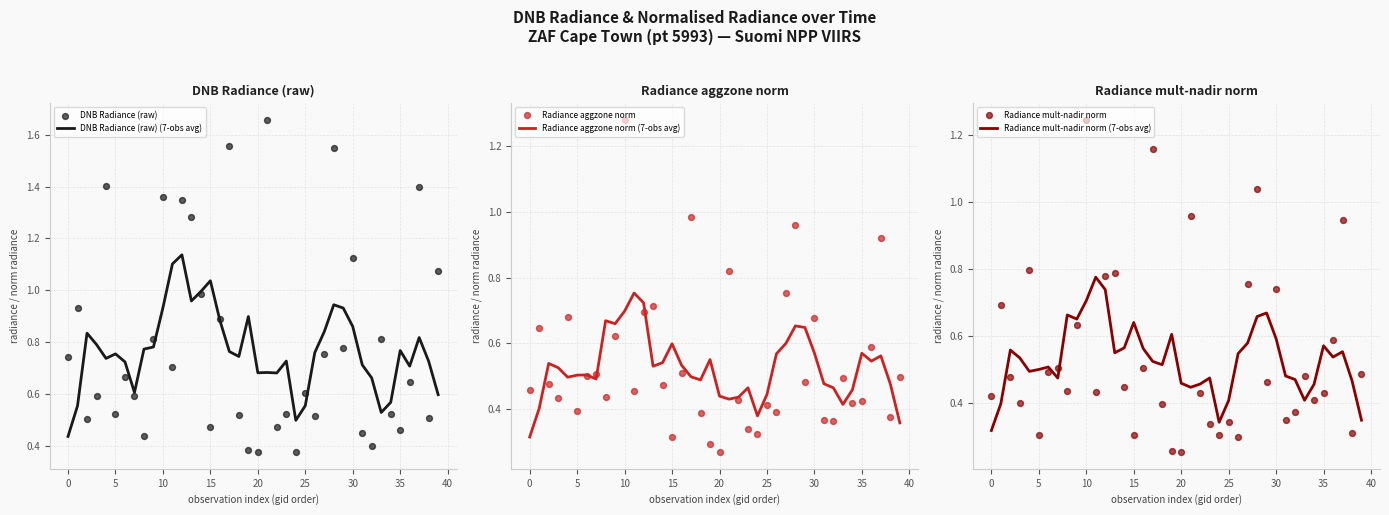

Which series reaches the minimum Y coordinate?

Radiance mult-nadir norm